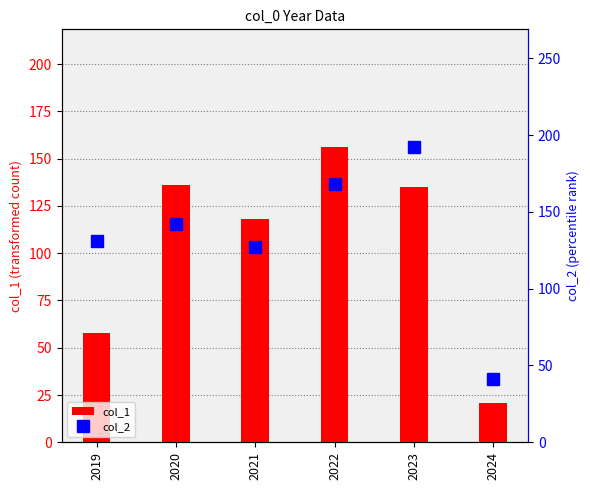

Is the value of col_2 at 2022 greater than the value of col_1 at 2022?

Yes